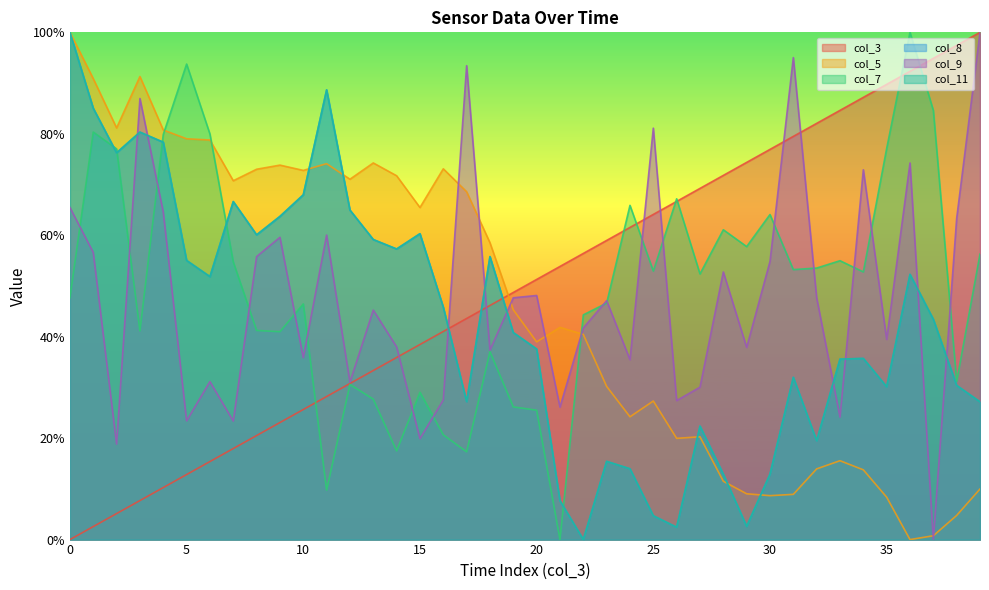

List the series in order of their peak value, highest first.

col_3, col_5, col_7, col_8, col_9, col_11